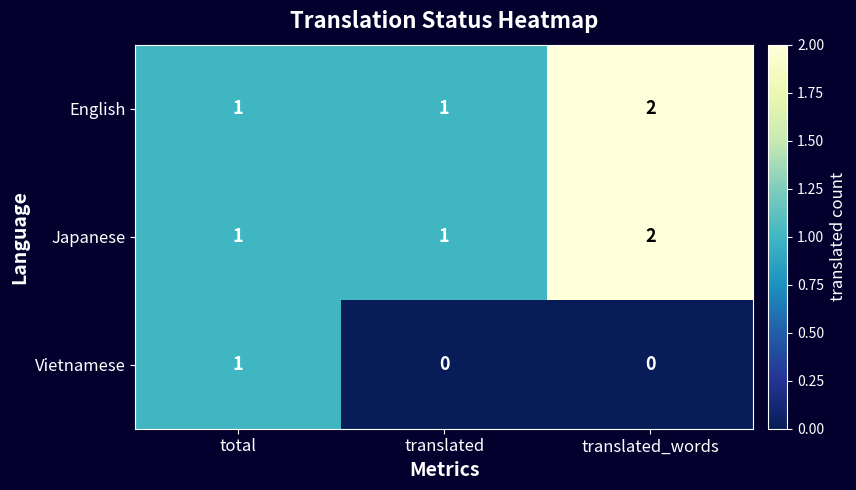

True or false: Japanese has a value of 2 at translated_words.

True